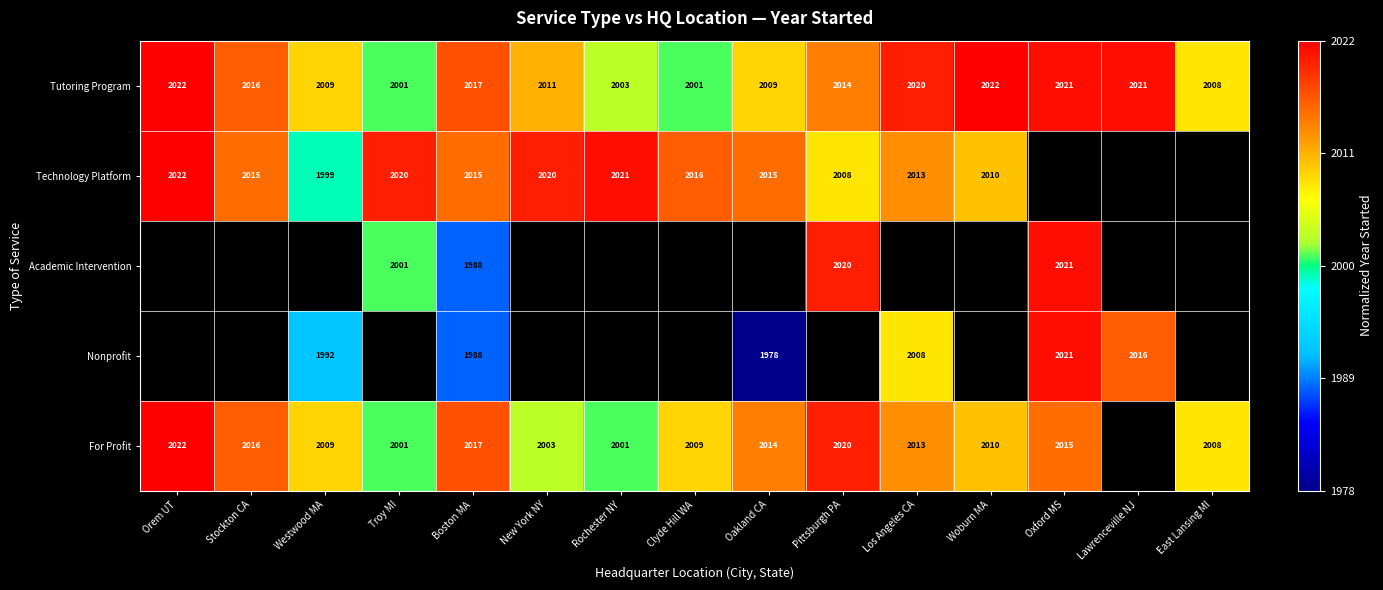

Where is Tutoring Program nearest to the value 2011?

New York NY